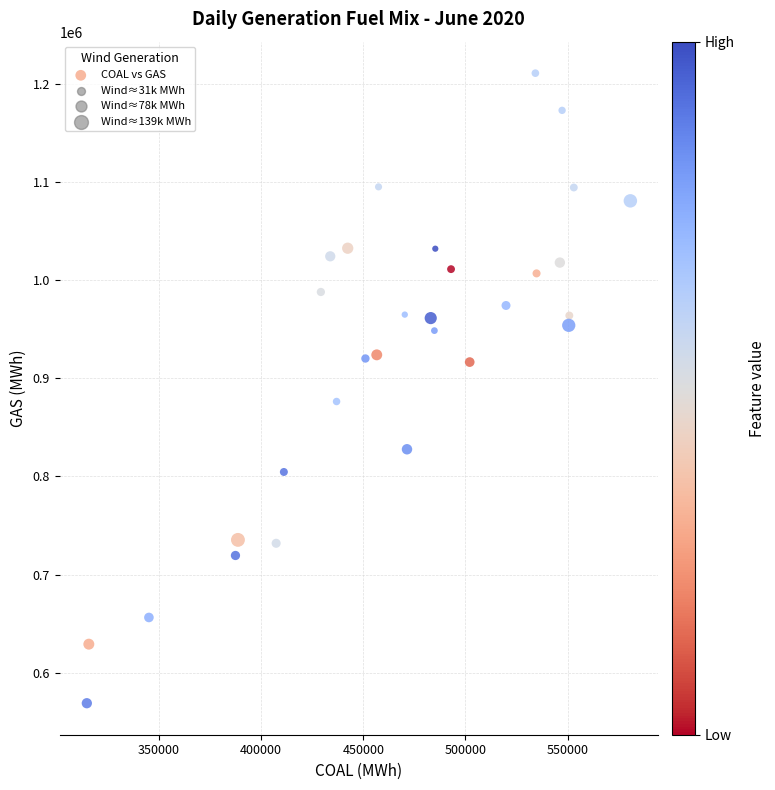

What Y value in the scatter plot is closest to 889922?

876351.3